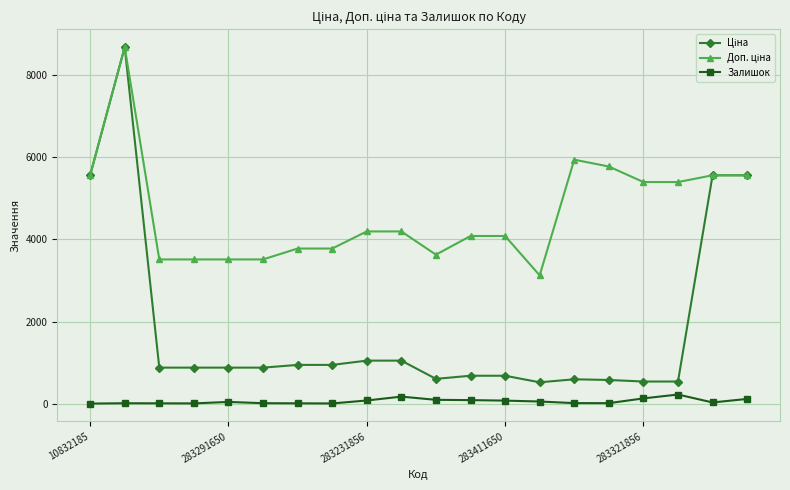

What is the highest value of the Залишок series?

223.0